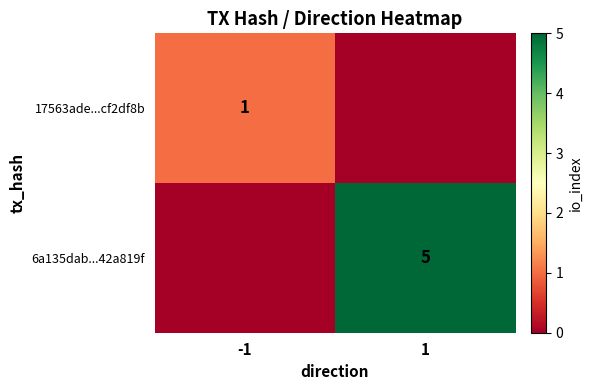

The value of 17563ade...cf2df8b at -1 is 1. True or false?

True